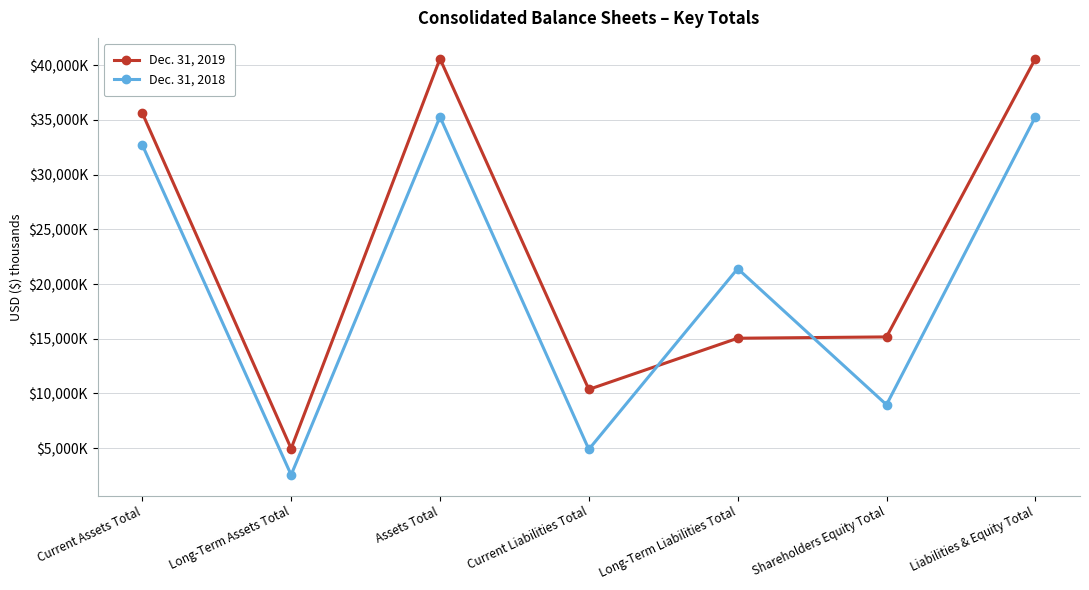

What is the value of the Dec. 31, 2019 point at the 1st from the left?

35622